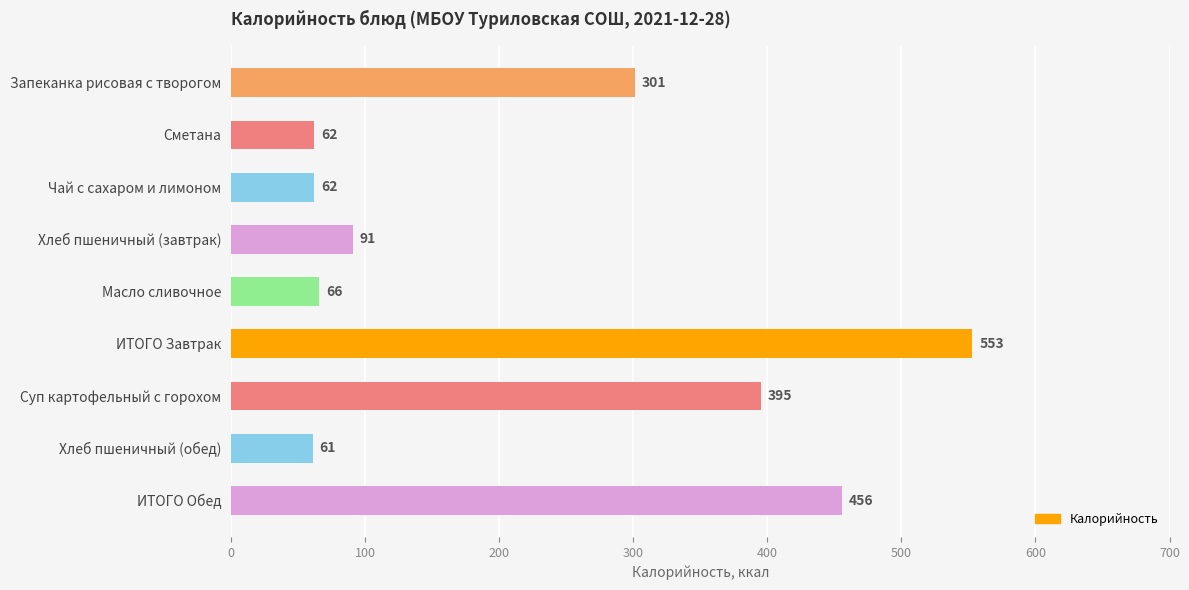

Is it true that the value at Хлеб пшеничный (обед) is 22?

False